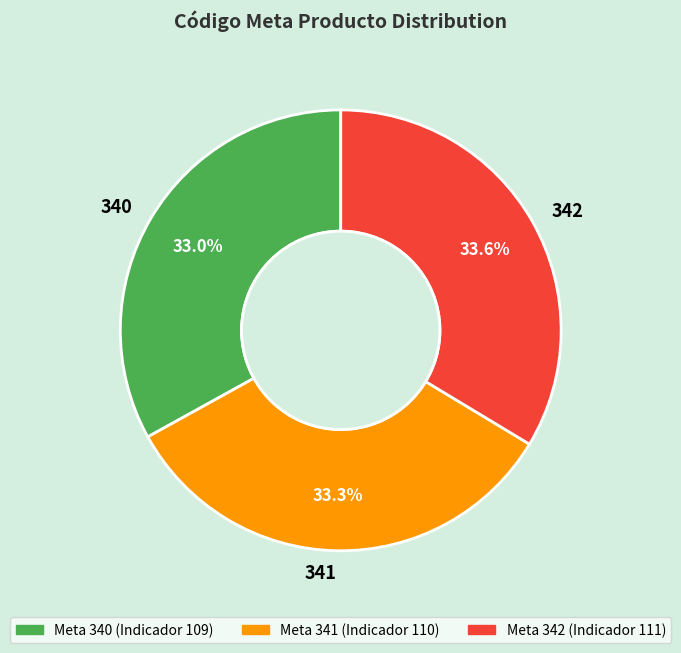

To the nearest percent, what portion does 341 represent?

33%